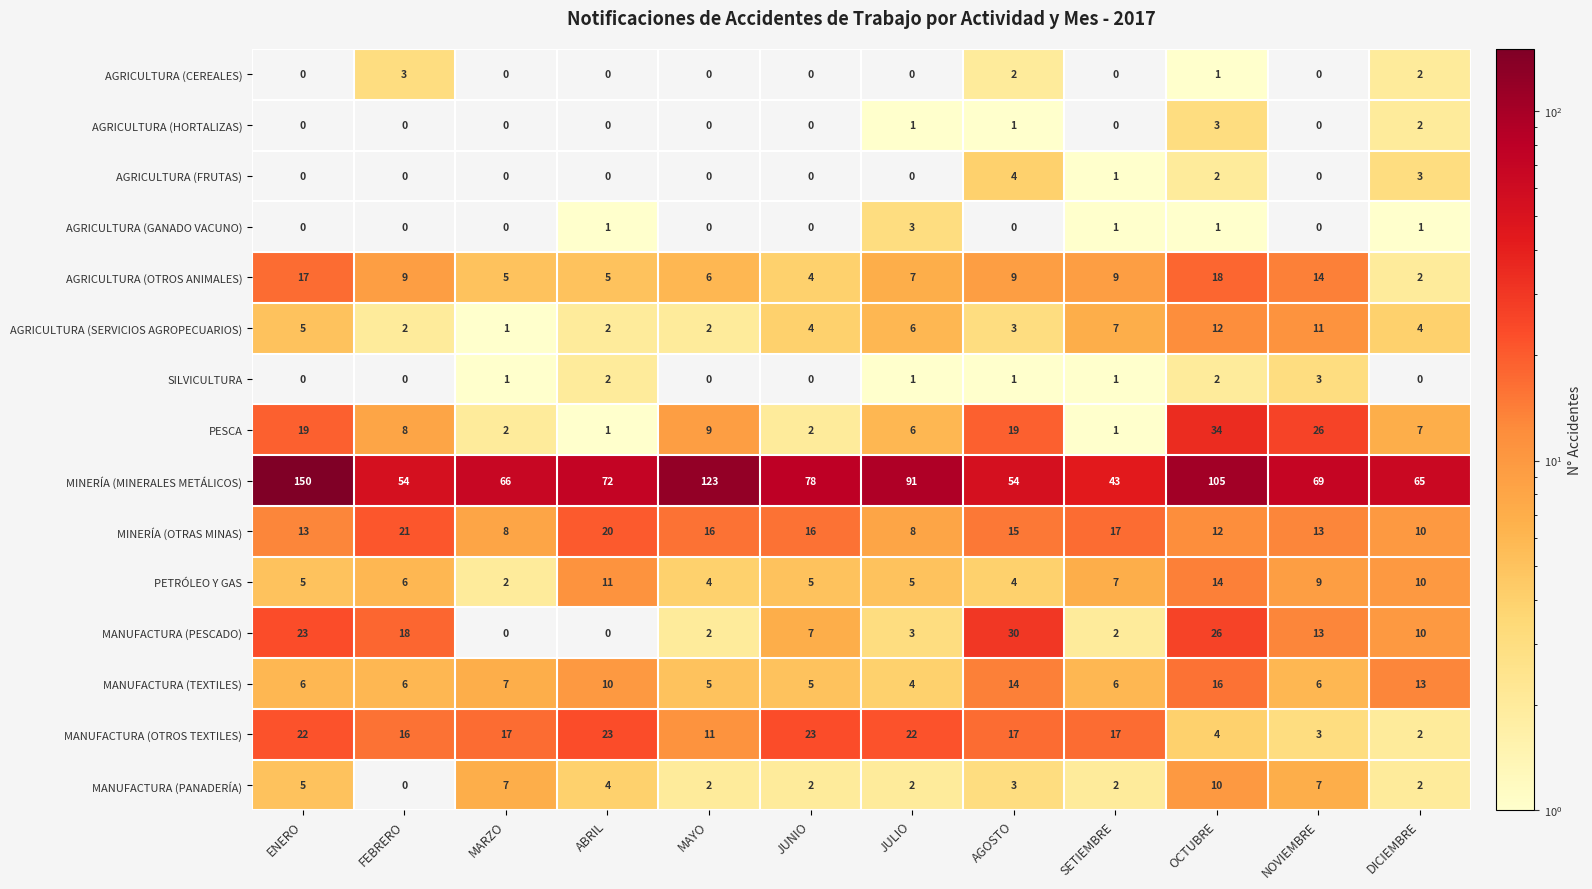

Which category has the highest value across all series?

ENERO